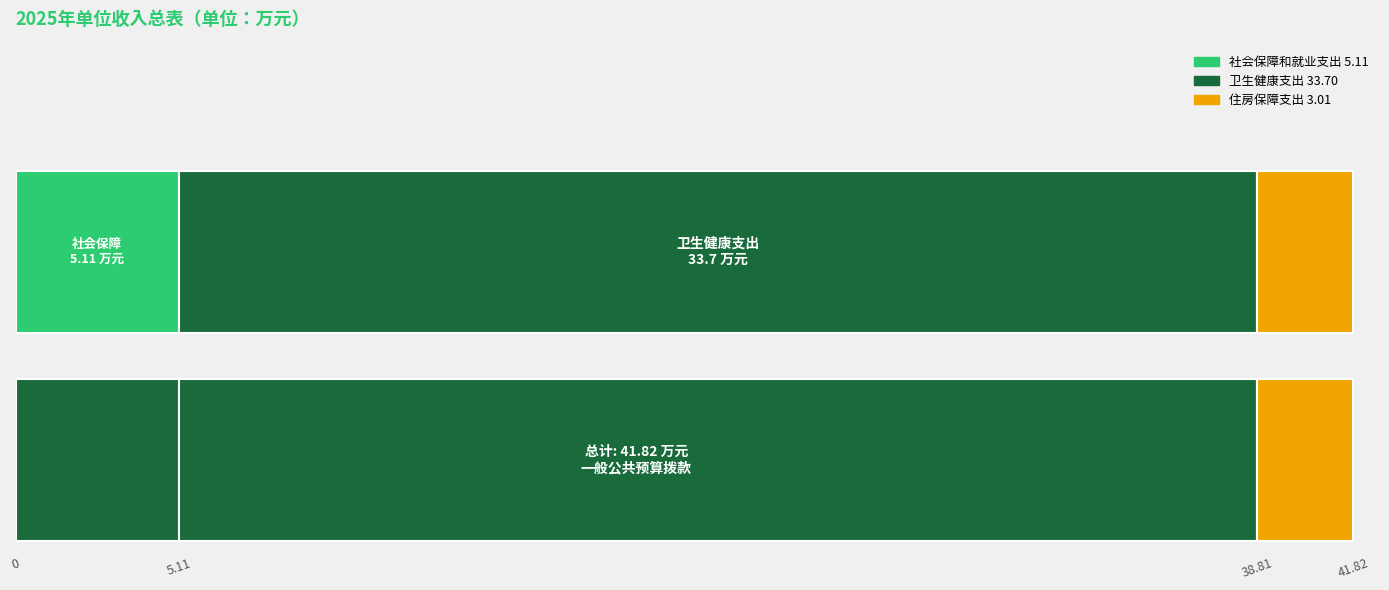

At which label is 总计 closest to 18?

社会保障和就业支出